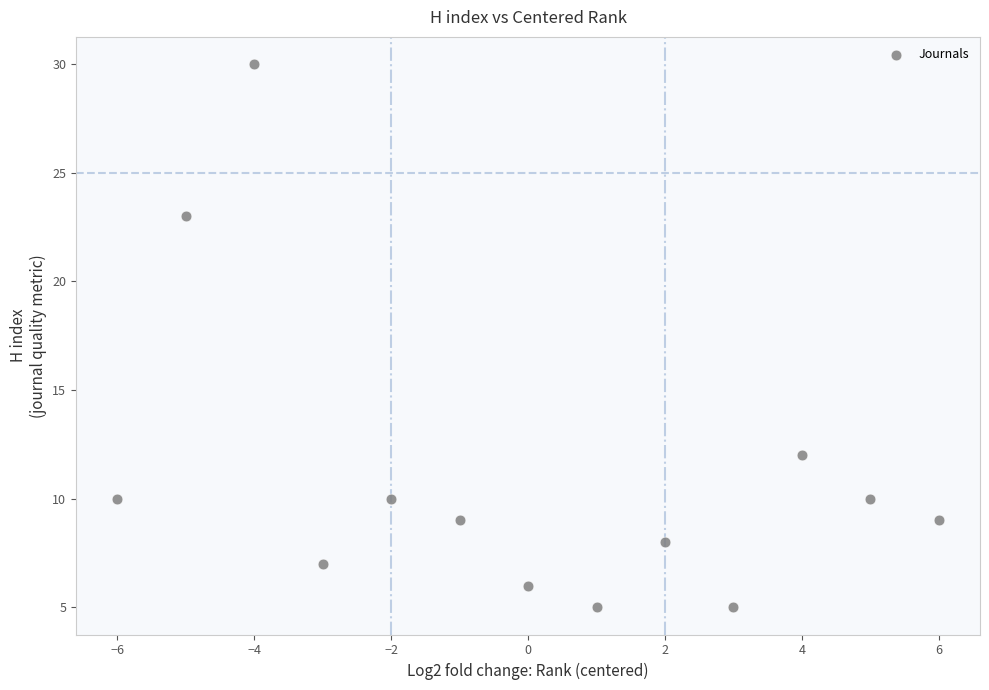

What Y value in the scatter plot is closest to 17?

12